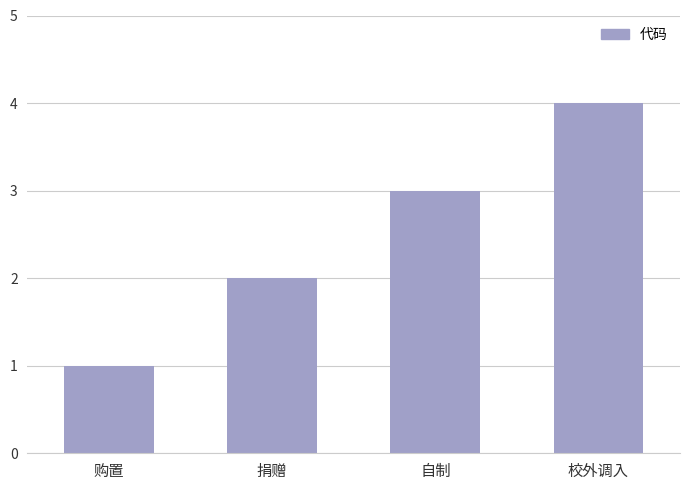

What is the label of the 4th bar from the right?

购置